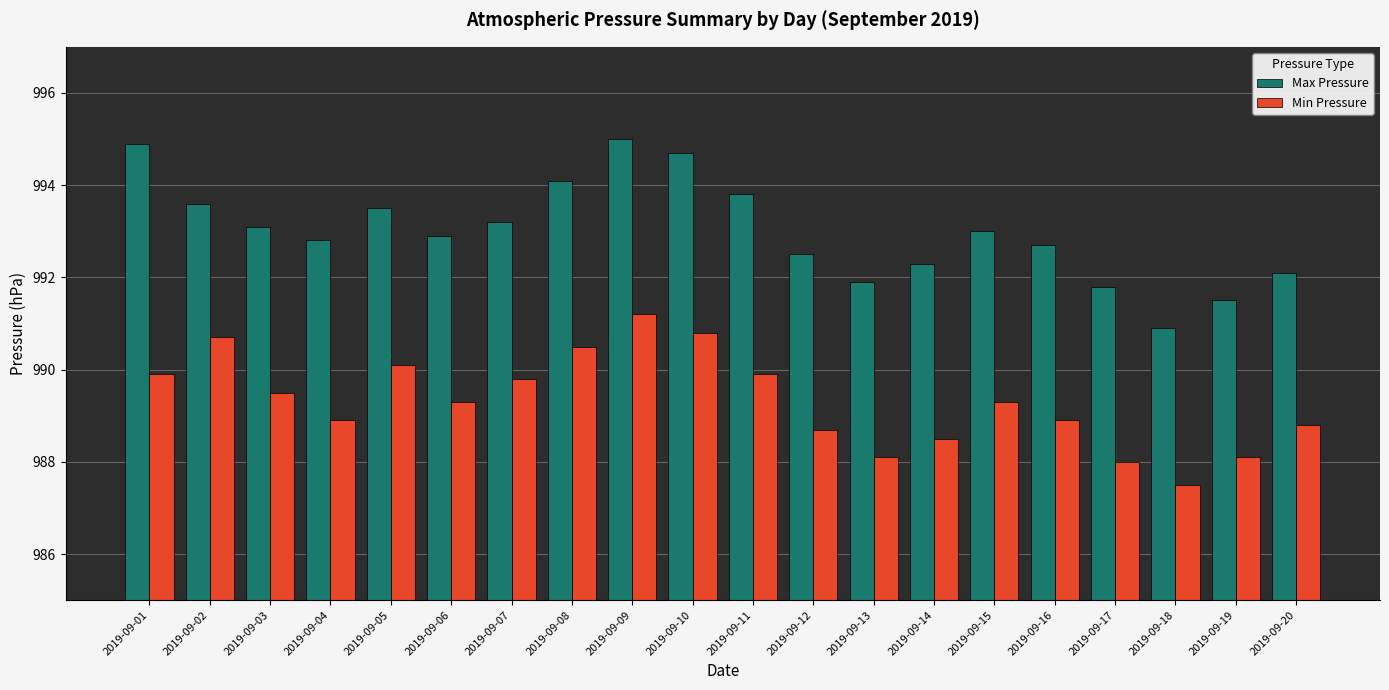

Reading left to right, list all the values displayed in this chart.

Max Pressure: 2019-09-01=994.9	2019-09-02=993.6	2019-09-03=993.1	2019-09-04=992.8	2019-09-05=993.5	2019-09-06=992.9	2019-09-07=993.2	2019-09-08=994.1	2019-09-09=995.0	2019-09-10=994.7	2019-09-11=993.8	2019-09-12=992.5	2019-09-13=991.9	2019-09-14=992.3	2019-09-15=993.0	2019-09-16=992.7	2019-09-17=991.8	2019-09-18=990.9	2019-09-19=991.5	2019-09-20=992.1
Min Pressure: 2019-09-01=989.9	2019-09-02=990.7	2019-09-03=989.5	2019-09-04=988.9	2019-09-05=990.1	2019-09-06=989.3	2019-09-07=989.8	2019-09-08=990.5	2019-09-09=991.2	2019-09-10=990.8	2019-09-11=989.9	2019-09-12=988.7	2019-09-13=988.1	2019-09-14=988.5	2019-09-15=989.3	2019-09-16=988.9	2019-09-17=988.0	2019-09-18=987.5	2019-09-19=988.1	2019-09-20=988.8